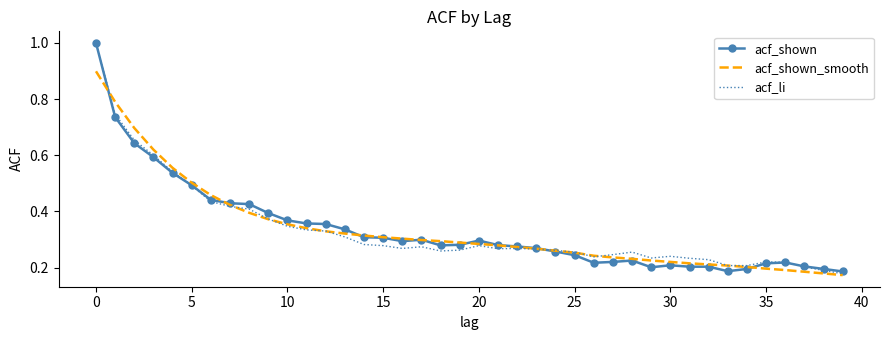

How many series are shown in this chart?

3